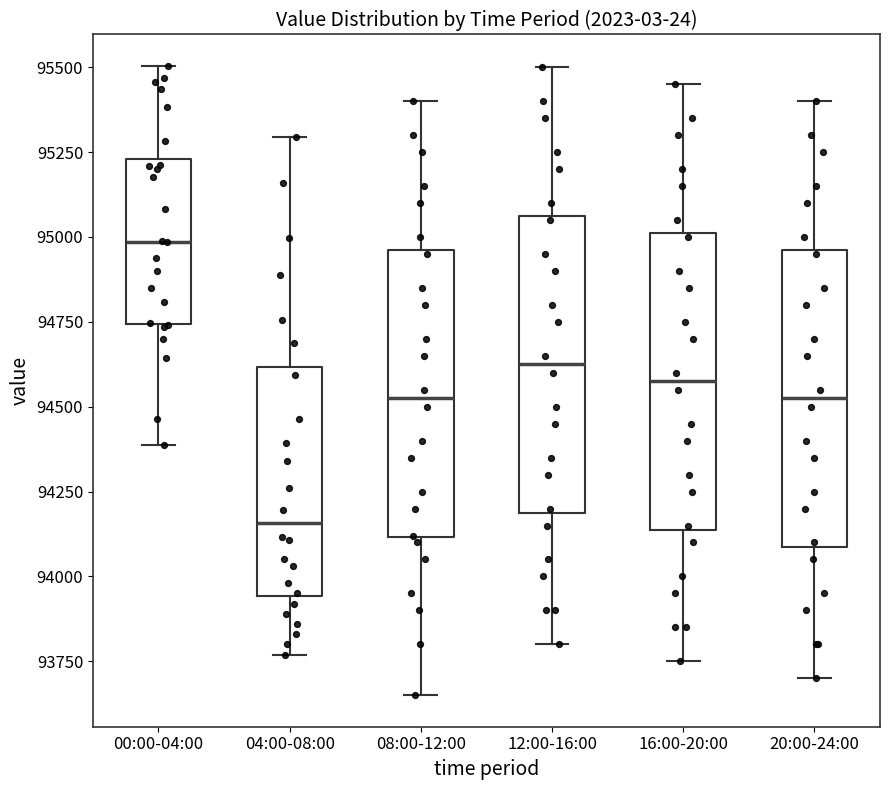

Which box has the lowest median line?

04:00-08:00